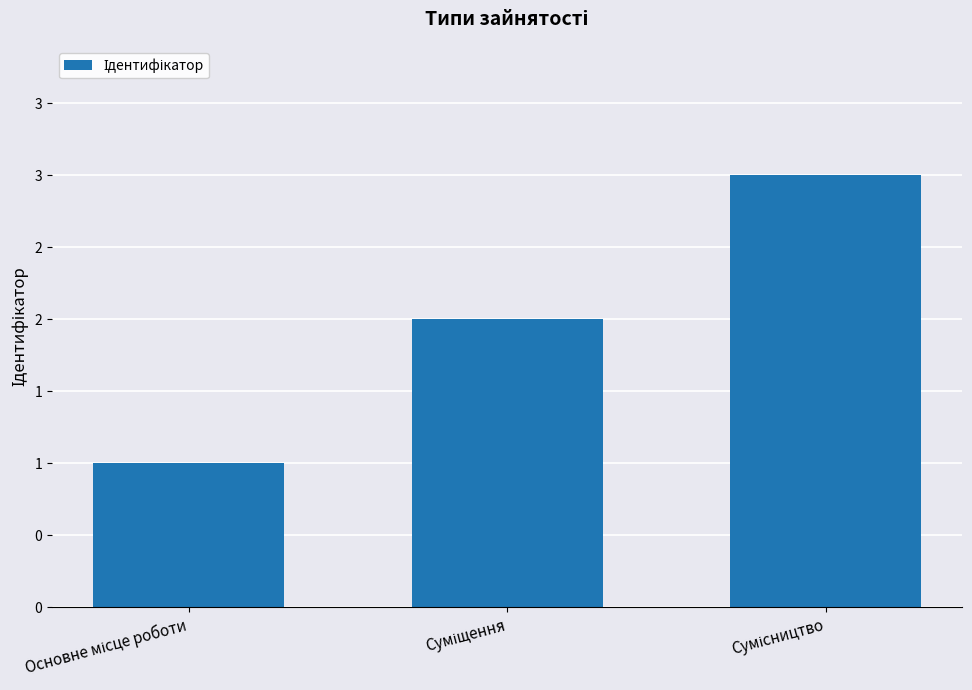

List the labels in order of value, largest first.

Сумісництво, Суміщення, Основне місце роботи